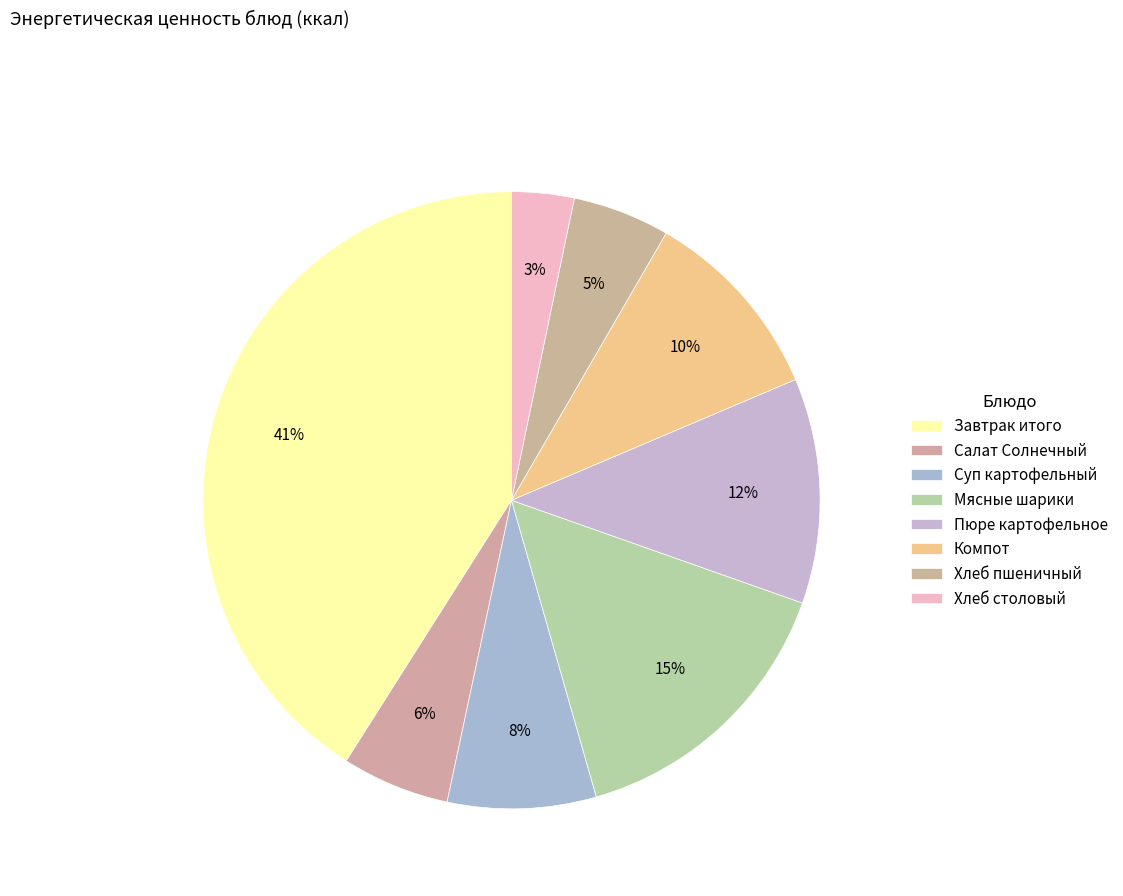

Count the number of slices in the pie.

8